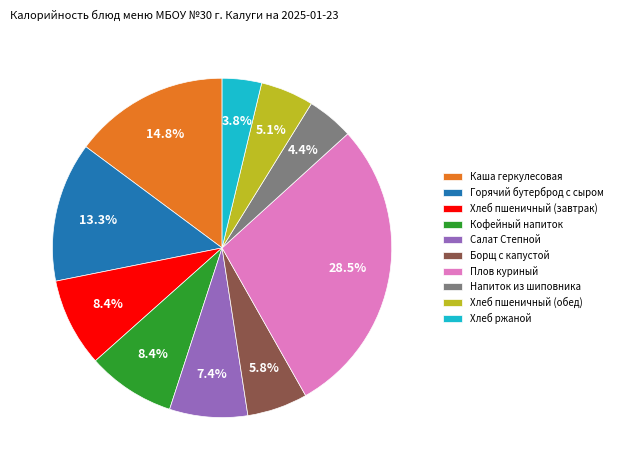

Is it true that Каша геркулесовая is 15% of the pie?

True